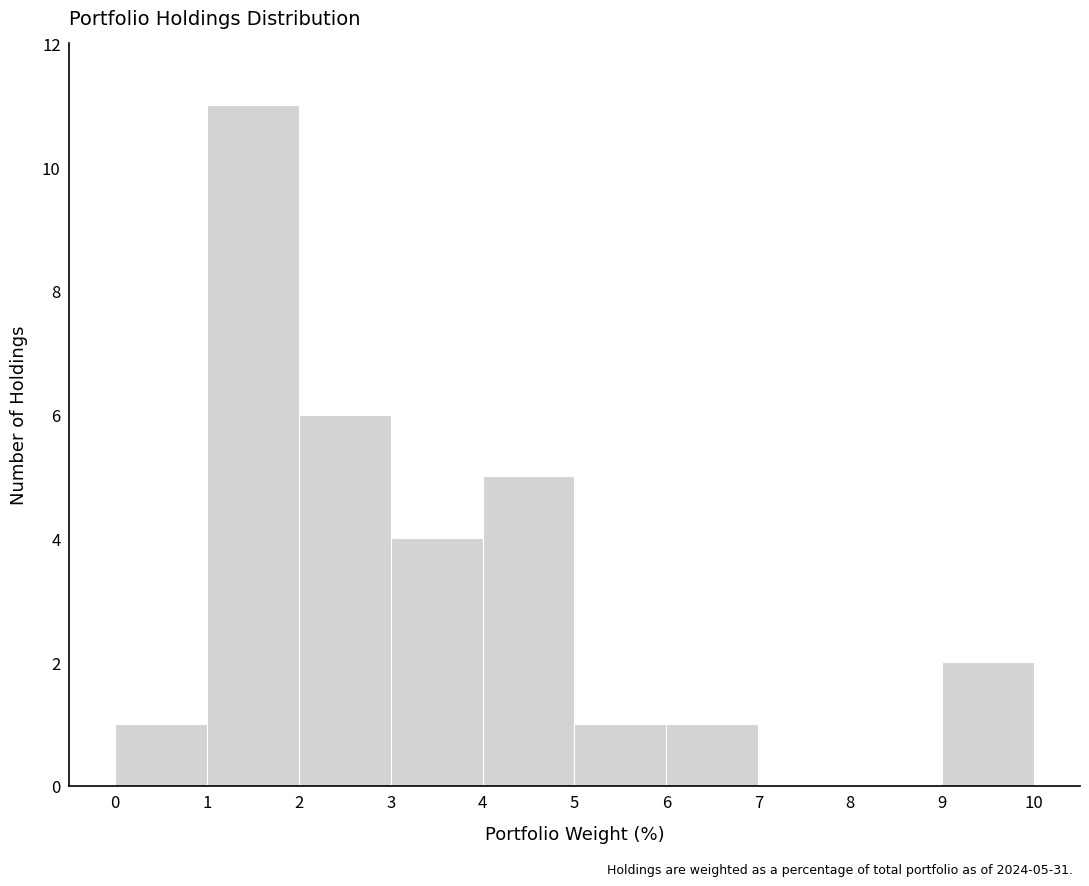

Which range on the x-axis has the tallest bar?

1 to 2